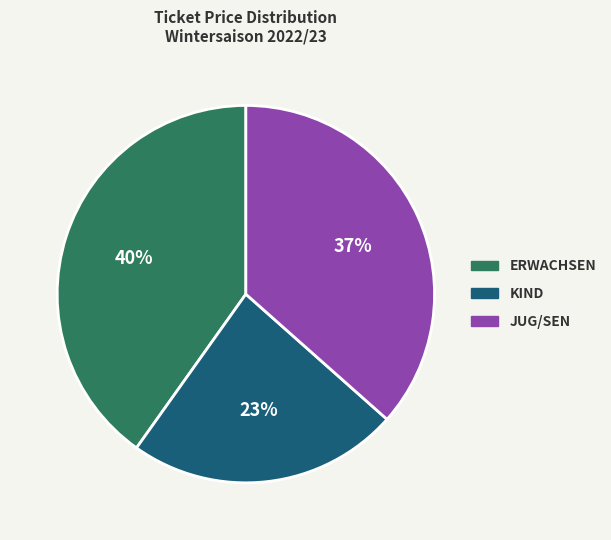

Is there any slice that represents more than half of the pie?

No